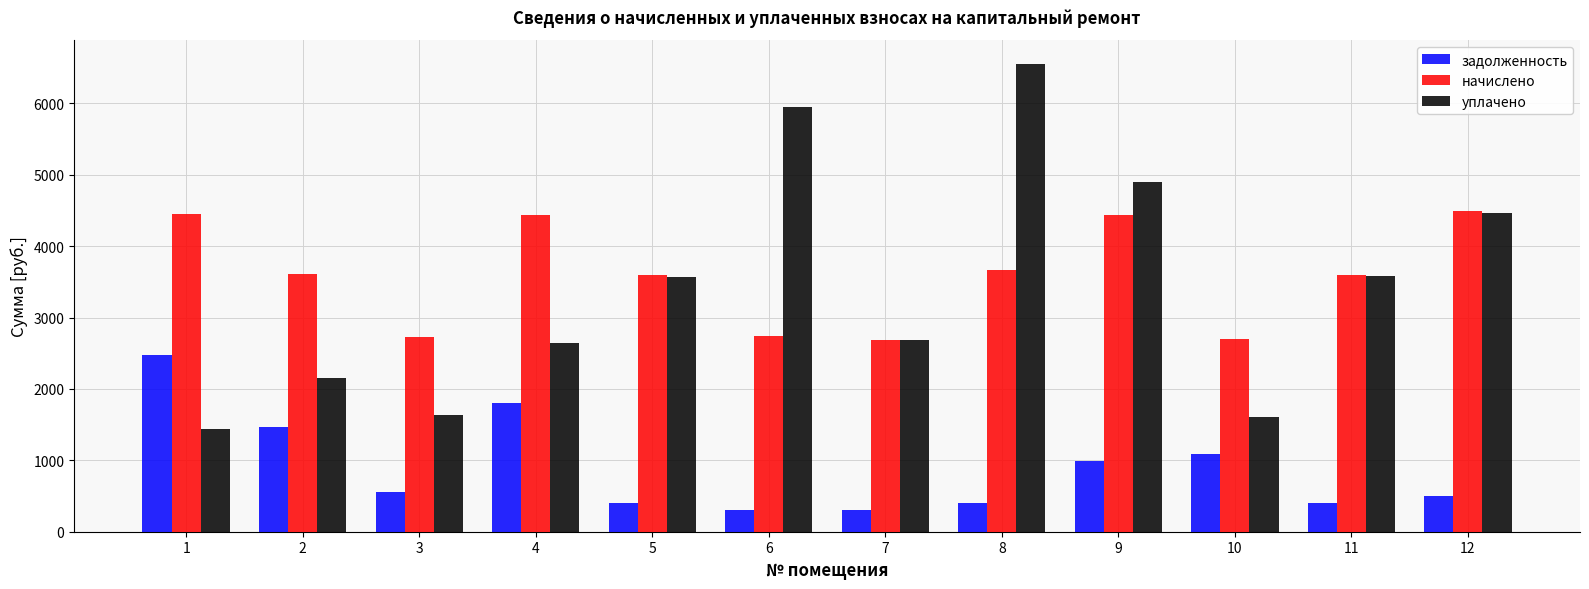

At which category is the sum across all series the highest?

8